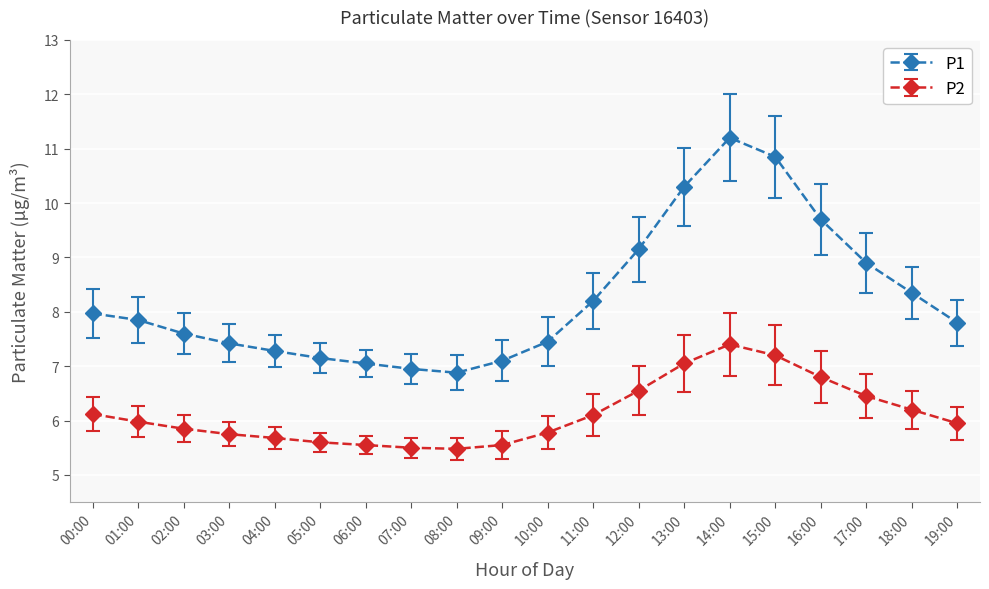

True or false: P2 has a value of 8.3 at 04:00.

False